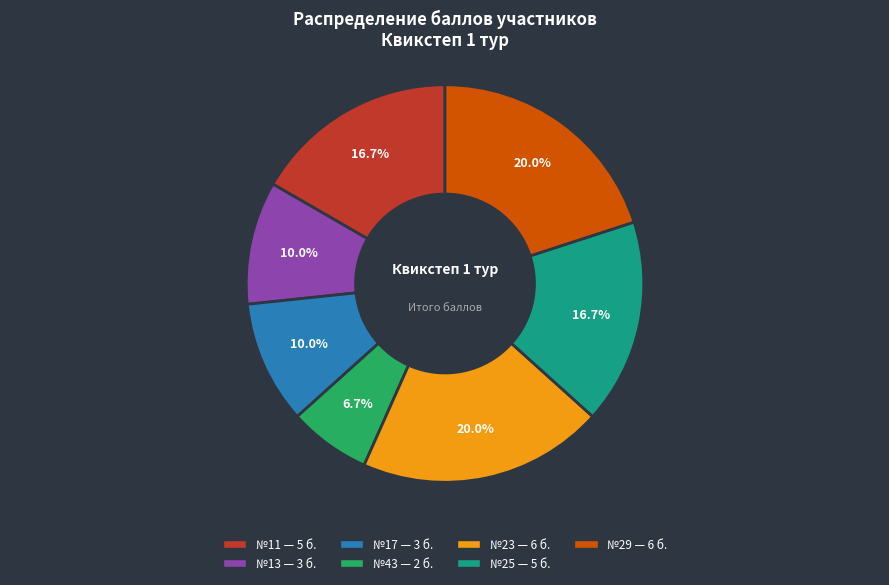

Is there a majority slice in this chart?

No